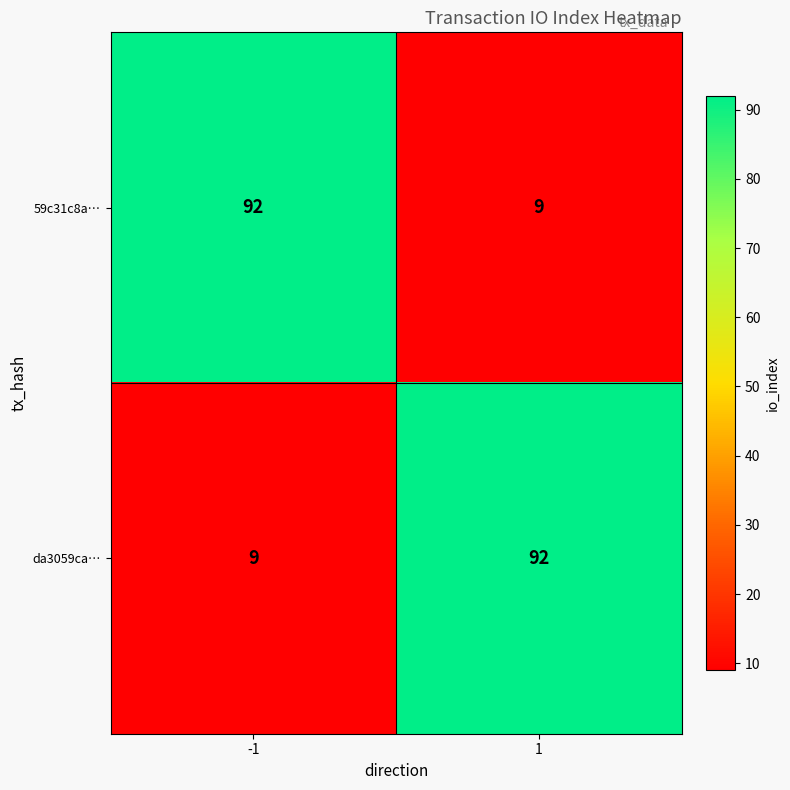

What is the difference between the 59c31c8a… values at -1 and 1?

83